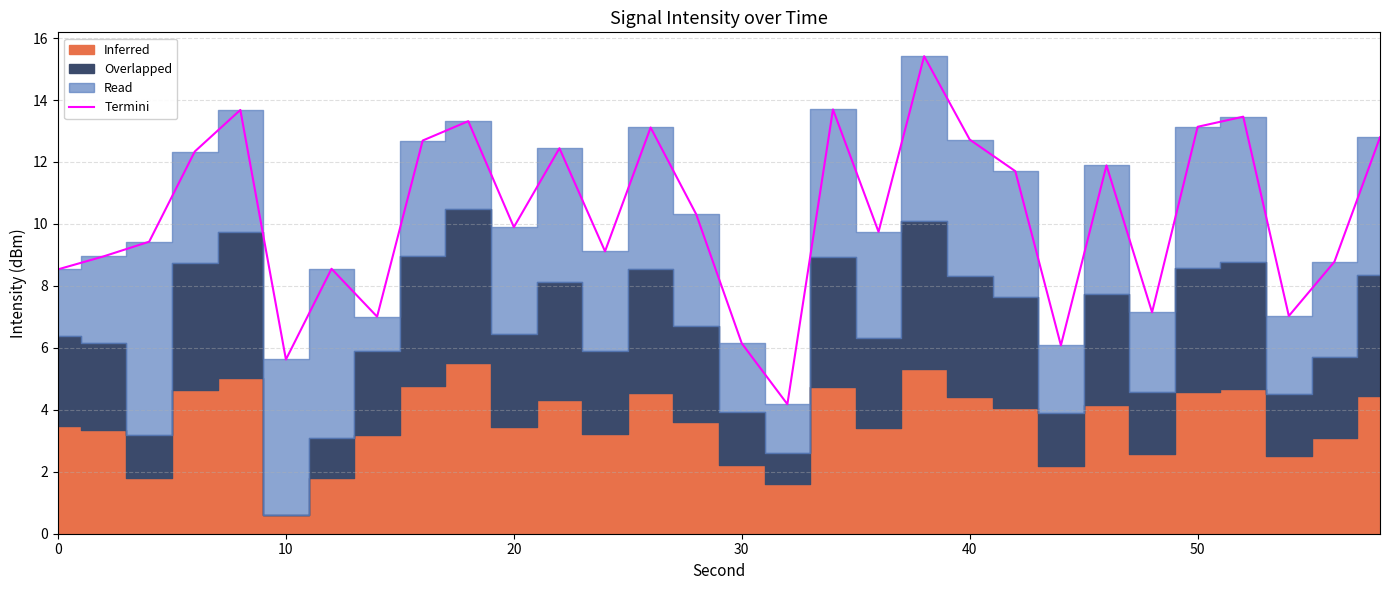

Where is the data nearest to the value 9?

10